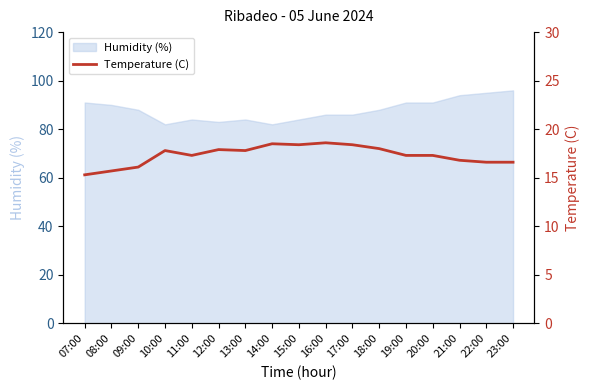

The value of Humidity (%) at 13:00 is 36. True or false?

False